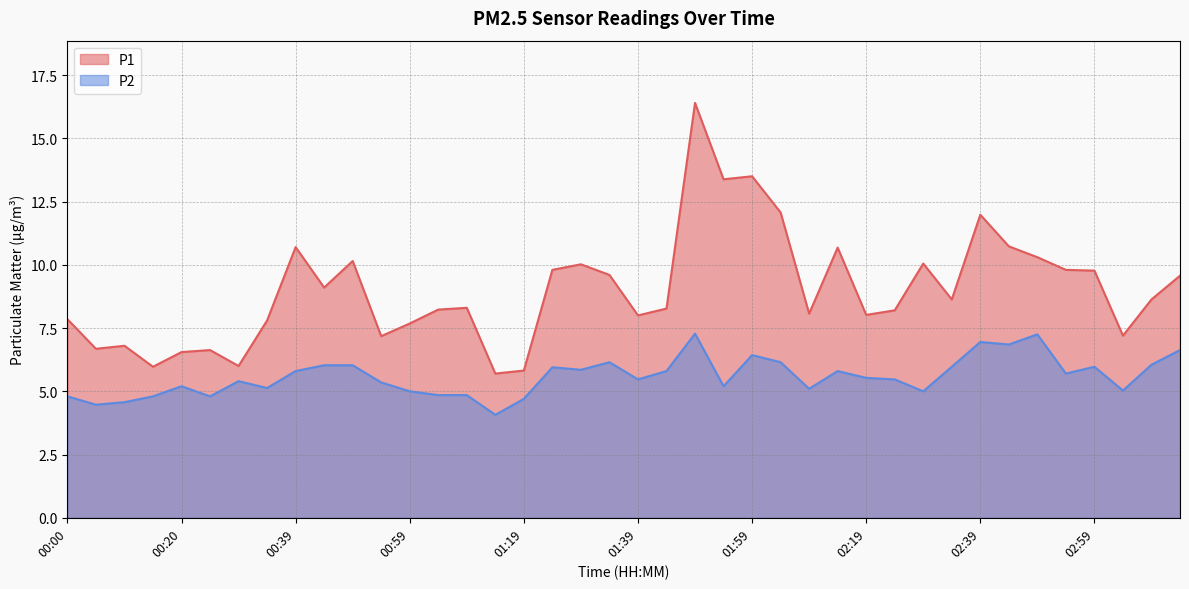

Reading left to right, extract all data points from this chart.

P1: 7.8	6.7	6.8	6.0	6.5	6.6	6.0	7.8	10.7	9.1	10.2	7.2	7.7	8.2	8.3	5.7	5.8	9.8	10.0	9.6	8.0	8.3	16.4	13.4	13.5	12.1	8.1	10.7	8.0	8.2	10.1	8.6	12.0	10.7	10.3	9.8	9.8	7.2	8.6	9.6
P2: 4.8	4.5	4.6	4.8	5.2	4.8	5.4	5.1	5.8	6.0	6.0	5.3	5.0	4.8	4.8	4.1	4.7	6.0	5.8	6.2	5.5	5.8	7.3	5.2	6.4	6.2	5.1	5.8	5.5	5.5	5.0	6.0	7.0	6.8	7.2	5.7	6.0	5.0	6.0	6.6